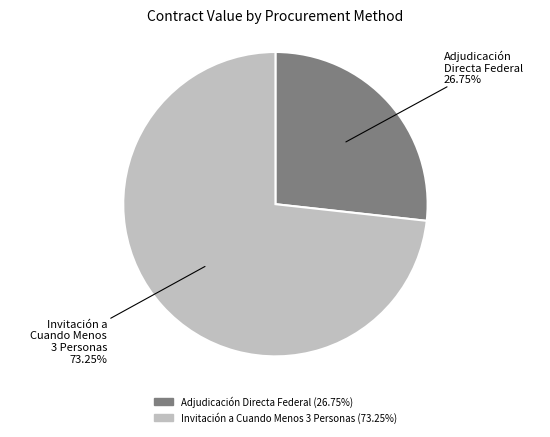

How many segments does this pie chart have?

2